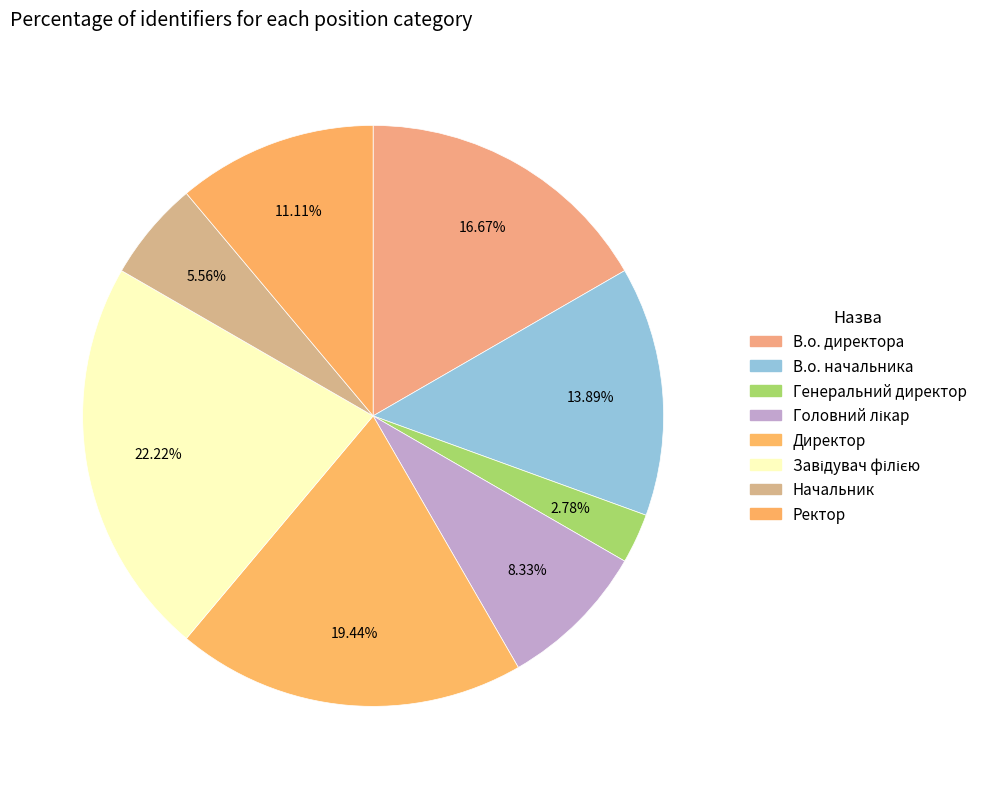

Is the sum of Головний лікар and Начальник greater than half?

No